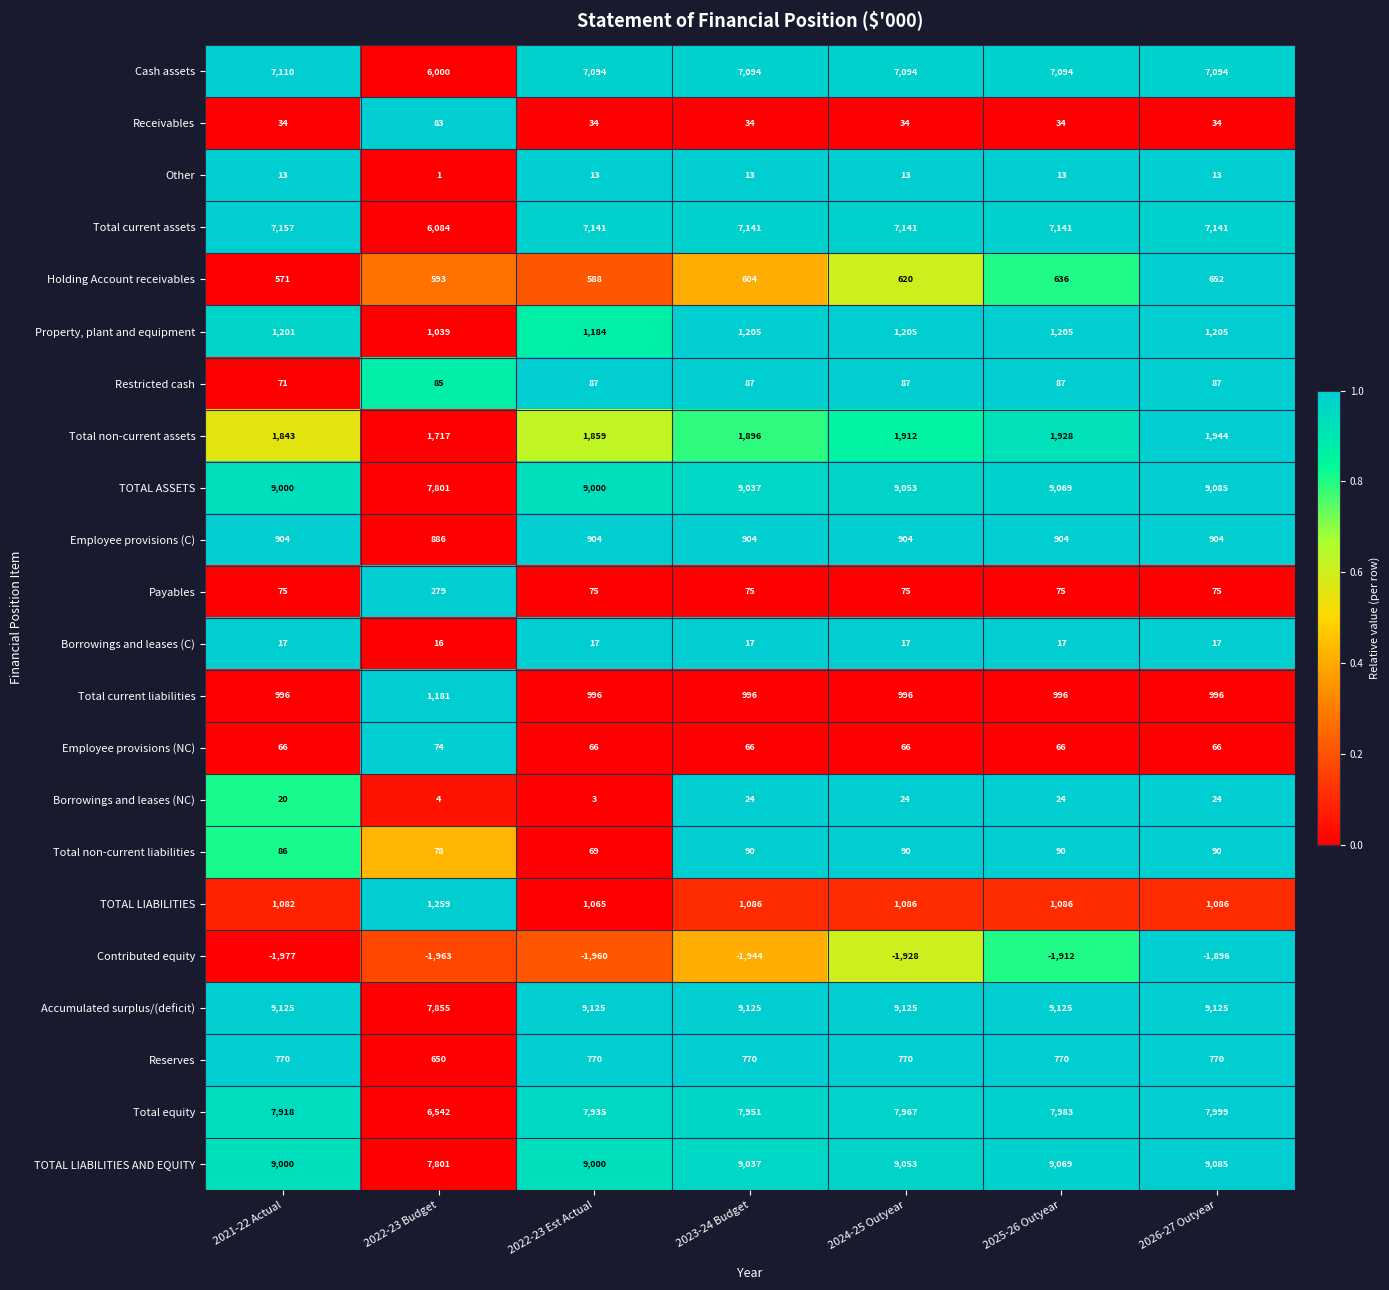

Which series changed the most between 2022-23 Budget and 2022-23 Est Actual?

Total equity